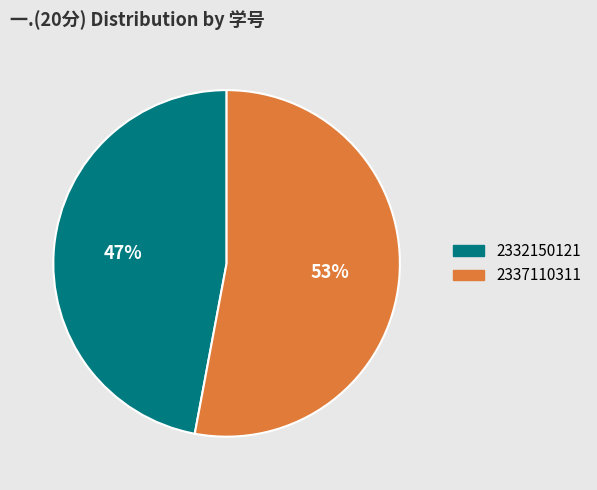

Between 2337110311 and 2332150121, which is larger?

2337110311